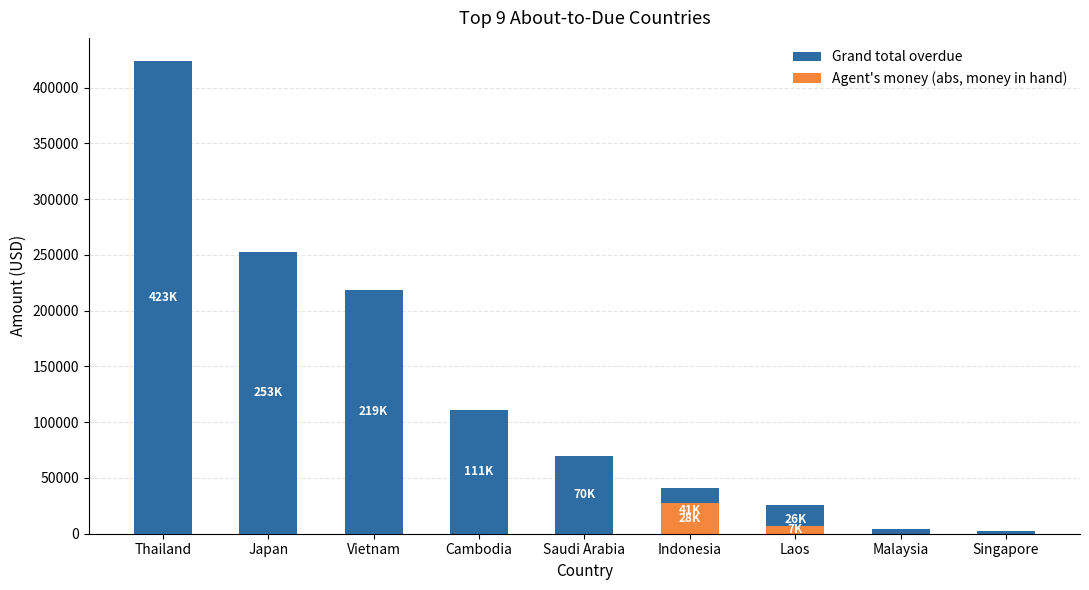

List the labels in order of Grand total overdue value, largest first.

Thailand, Japan, Vietnam, Cambodia, Saudi Arabia, Indonesia, Laos, Malaysia, Singapore